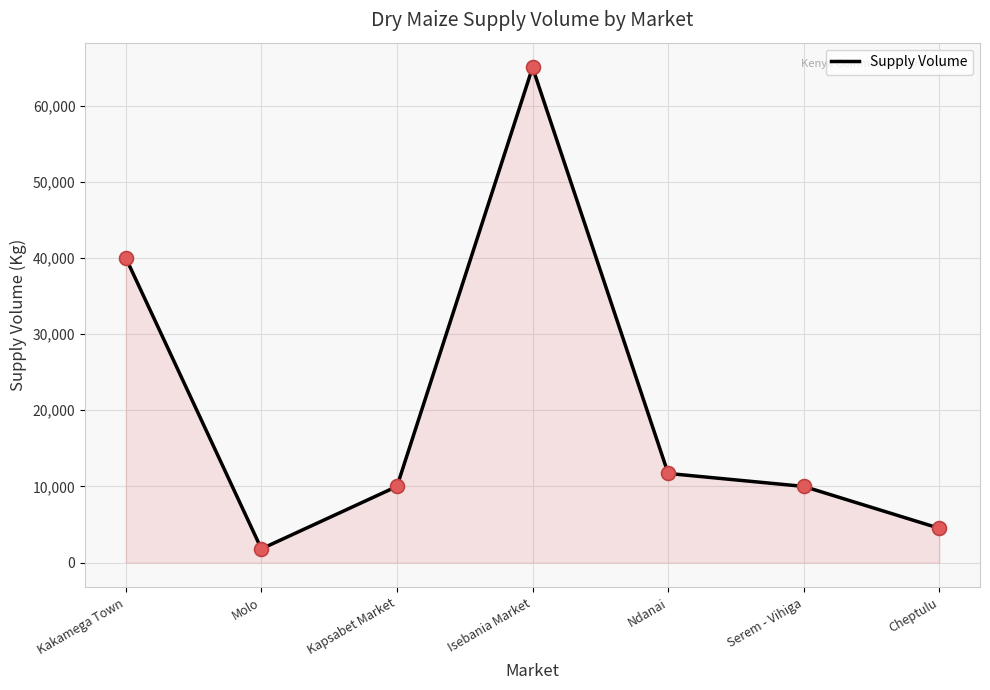

What is the change in value from Isebania Market to Ndanai?

-53300